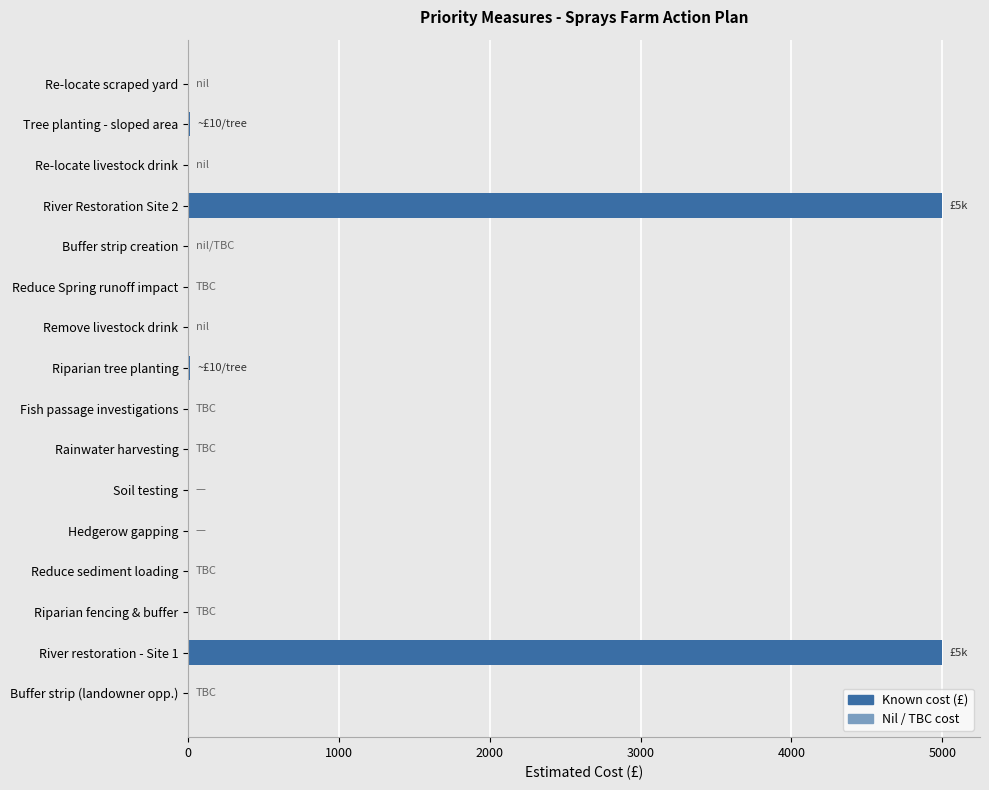

What is the greatest value displayed?

5000